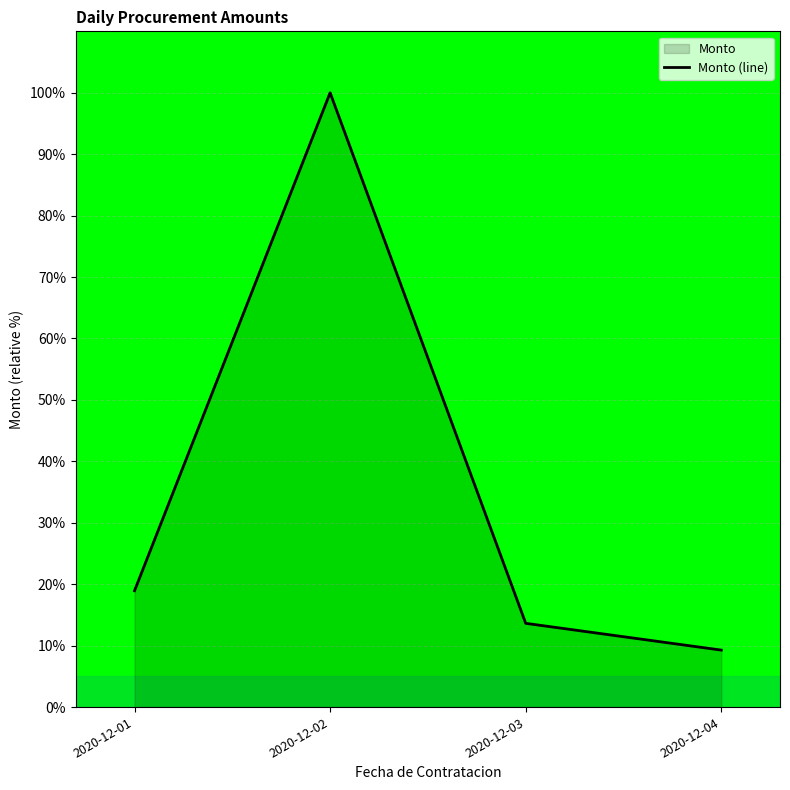

Reading left to right, list all the values displayed in this chart.

2020-12-01=18.9	2020-12-02=100.0	2020-12-03=13.6	2020-12-04=9.3